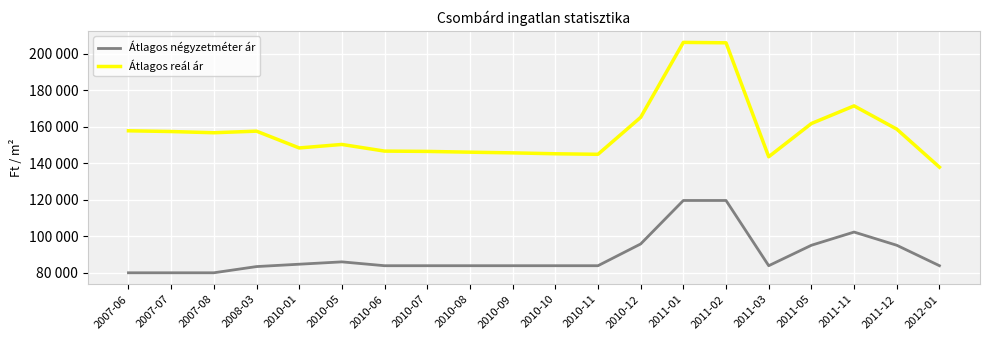

Where does the Átlagos reál ár series first go above 156647?

2007-06